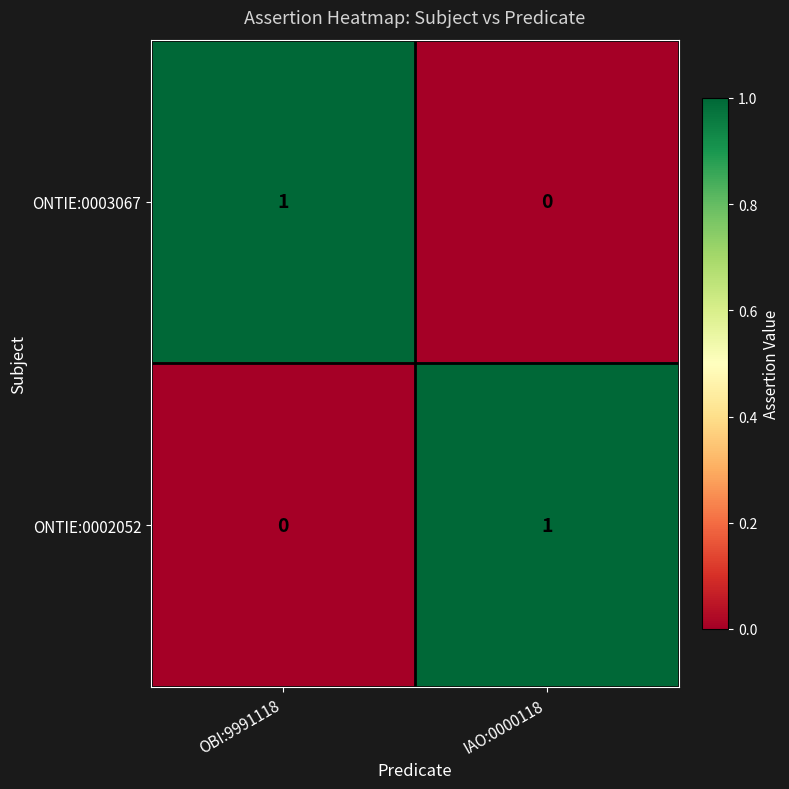

The ONTIE:0003067 series shows 1 at OBI:9991118. True or false?

True